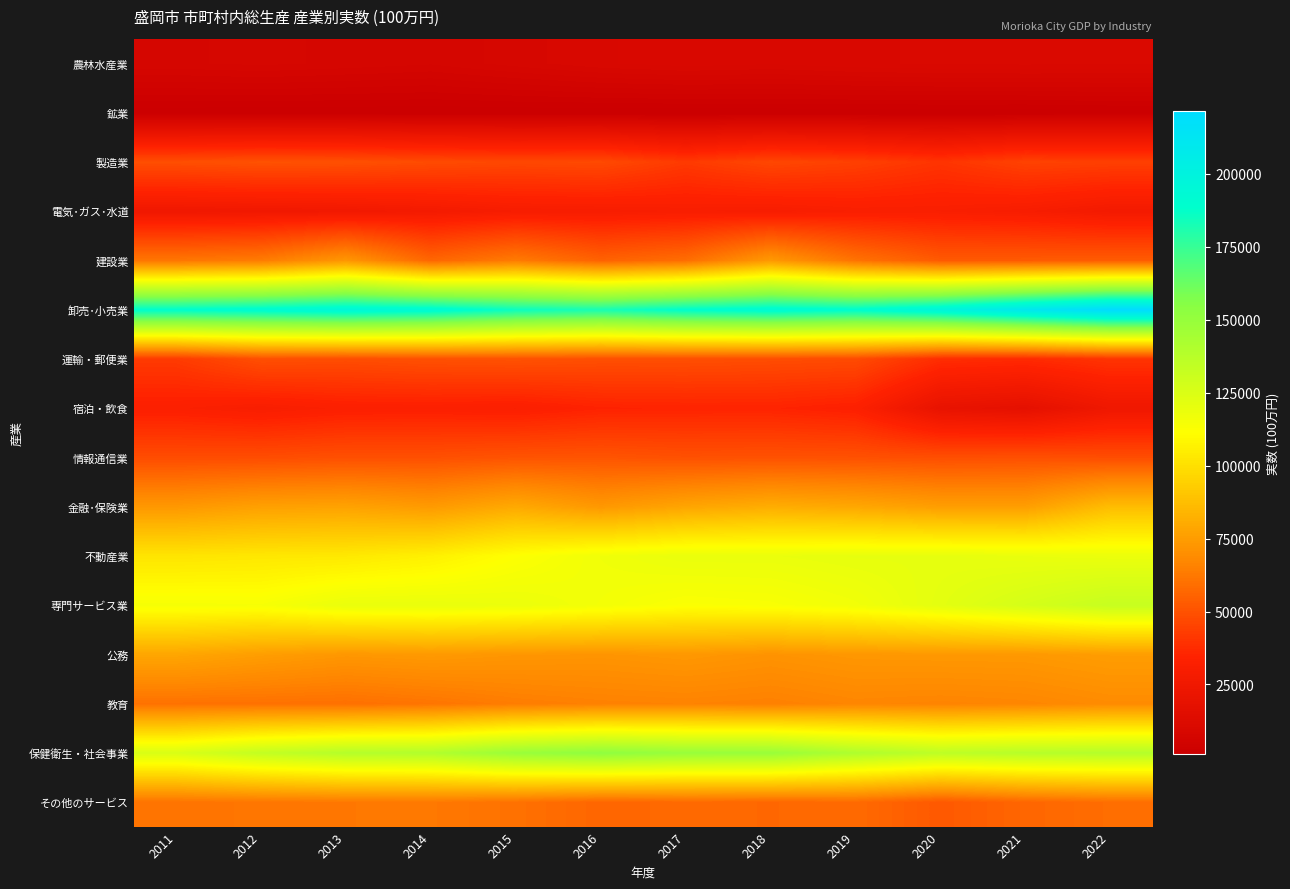

What is the greatest value displayed?

221538